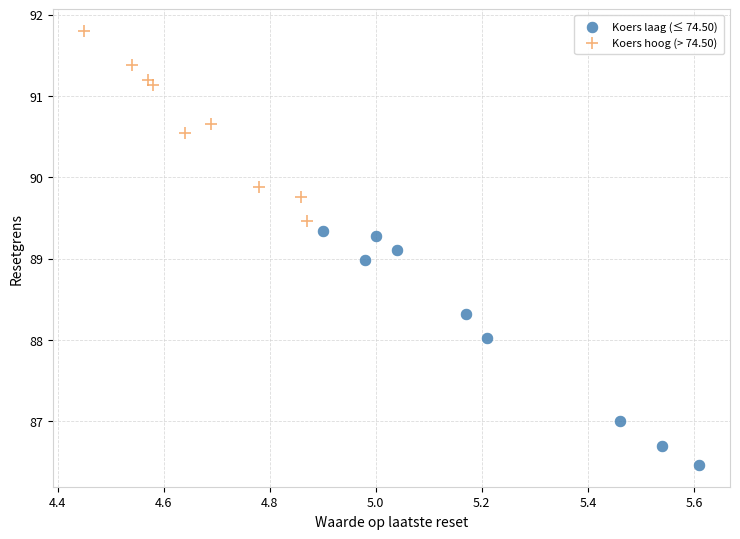

Which series has the largest Y range (max minus min)?

Koers laag (≤ 74.50)